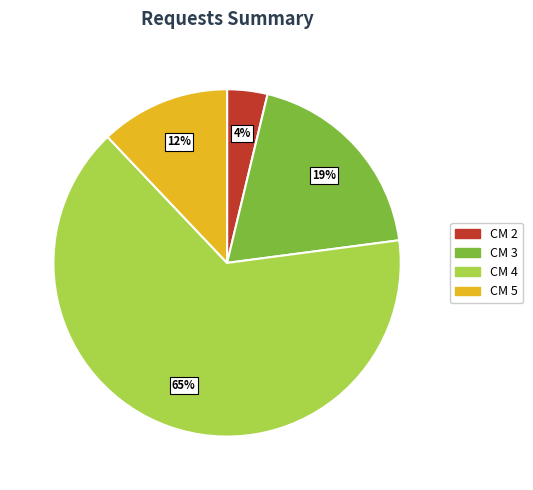

To the nearest percent, what is the average slice percentage?

25%